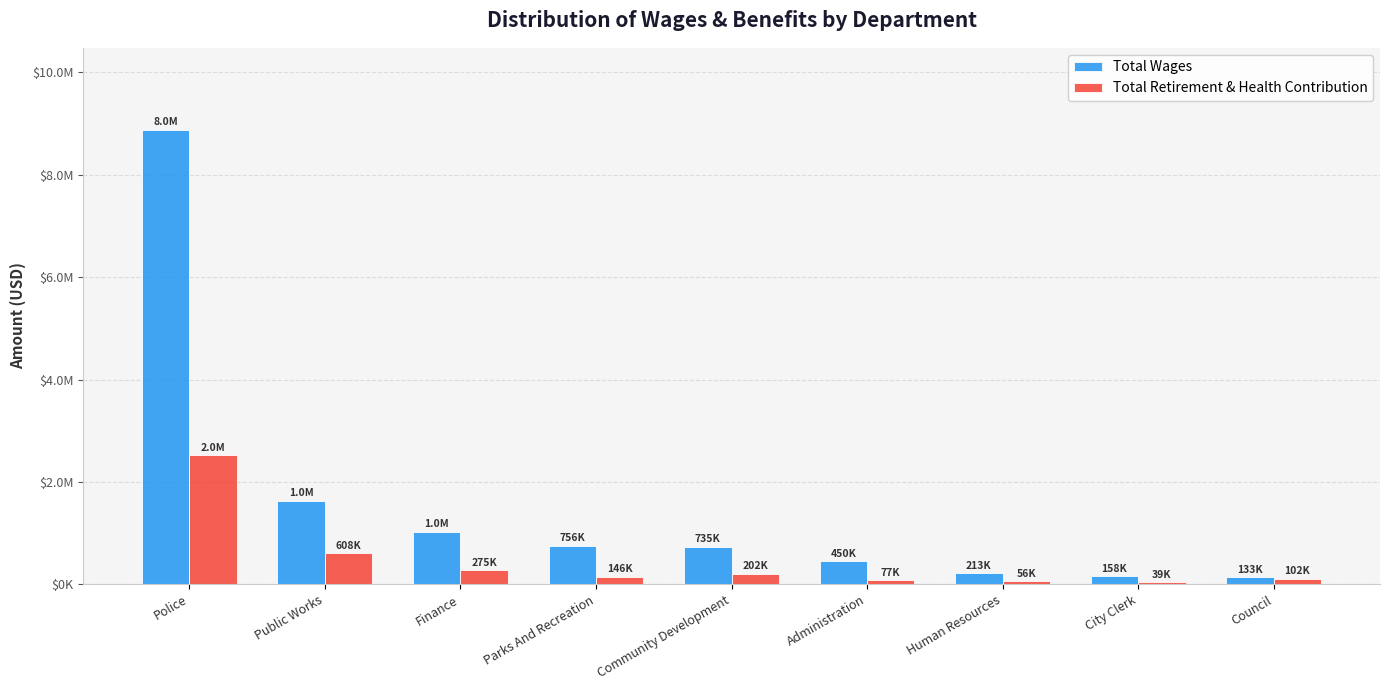

What is the difference between the second highest and second lowest values in the Total Retirement & Health Contribution series?

552529